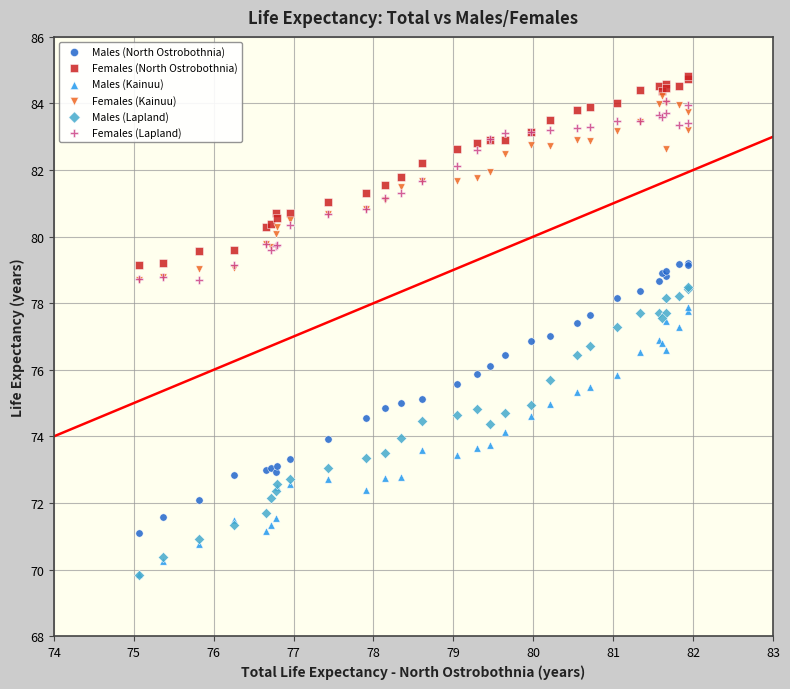

What are all the series names shown in the legend?

Males (North Ostrobothnia), Females (North Ostrobothnia), Males (Kainuu), Females (Kainuu), Males (Lapland), Females (Lapland)